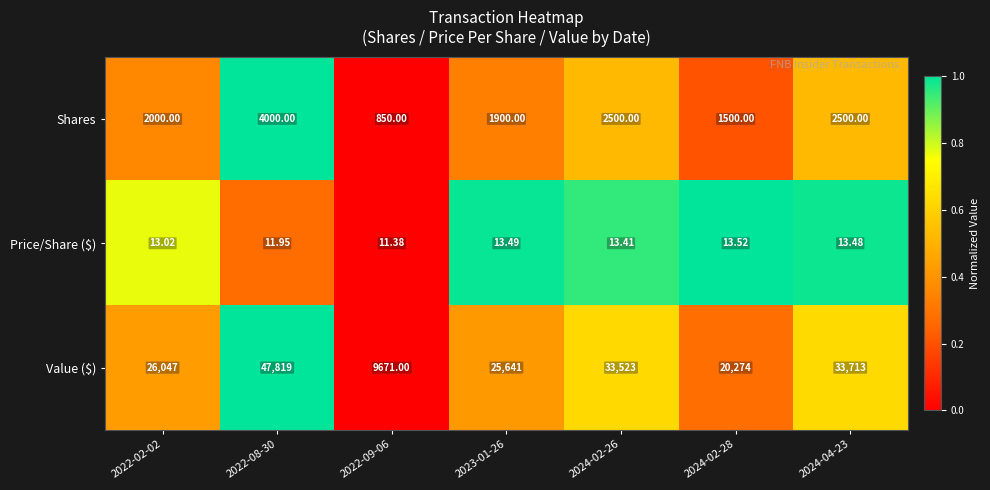

What is the greatest value displayed?

47819.0